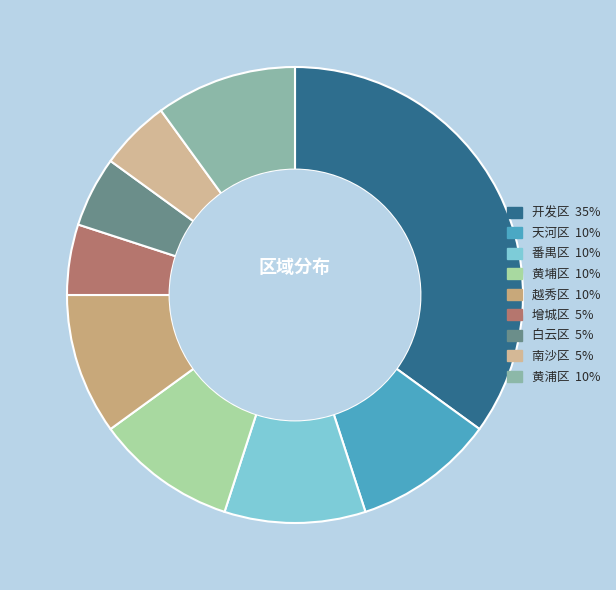

True or false: 开发区 accounts for 35% of the total.

True